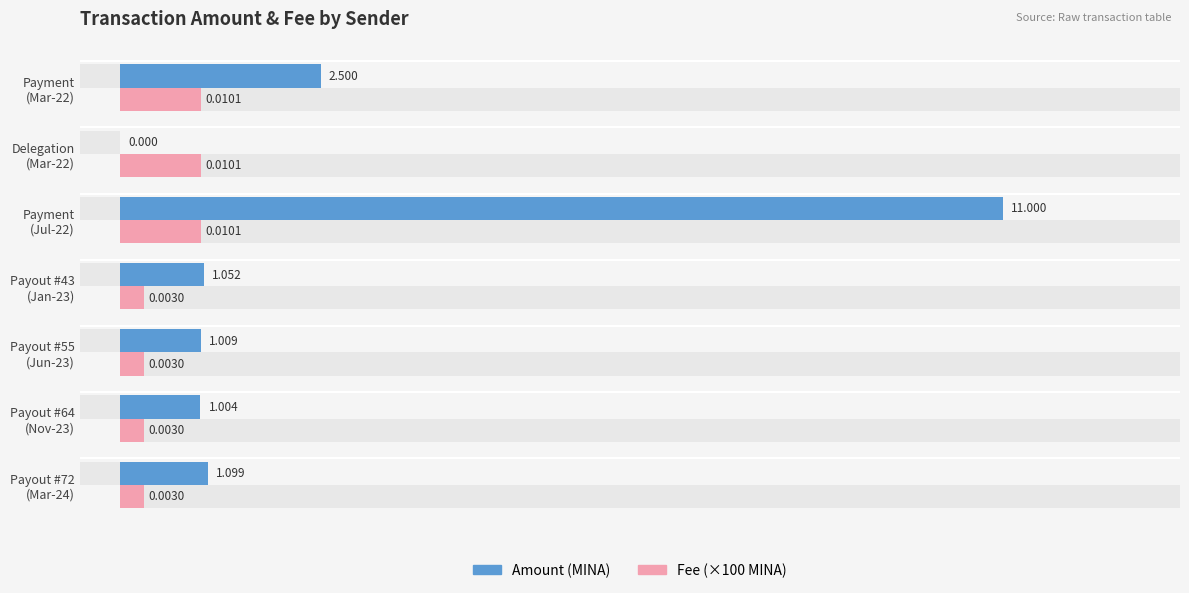

At Payment (Jul-22), list the series in order from largest to smallest.

Amount (MINA), Fee (×100 MINA)